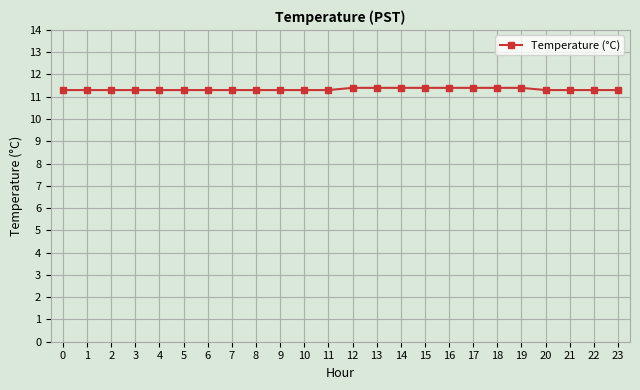

Read the value at 1.

11.3